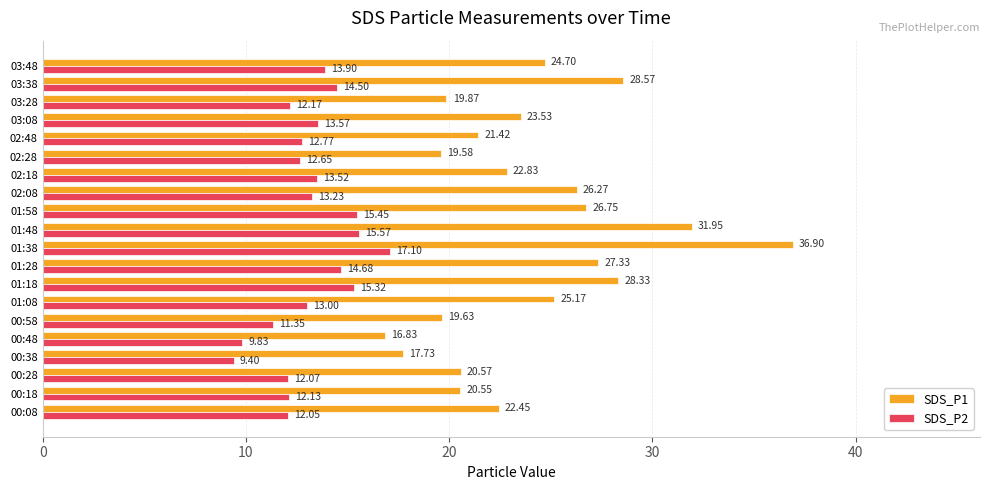

What is the maximum value shown in the chart?

36.9